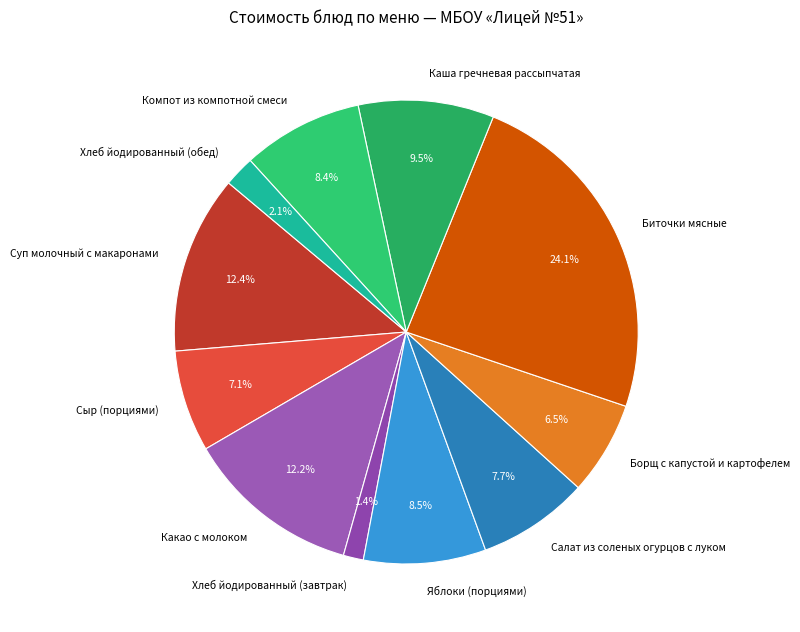

What is the largest slice in the pie chart?

Биточки мясные